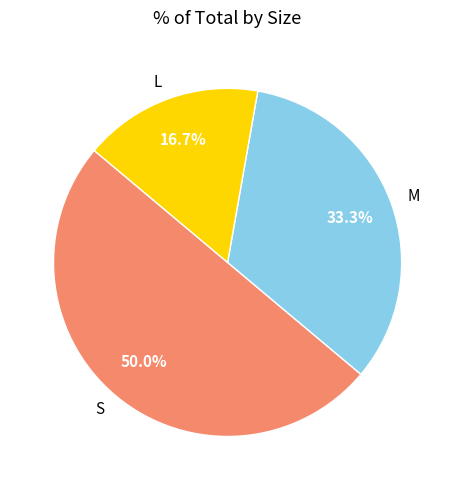

What is the ratio of the value at M to the value at S?

0.7